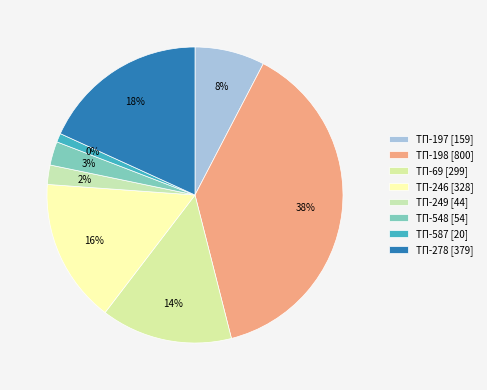

Between ТП-198 and ТП-197, which is larger?

ТП-198